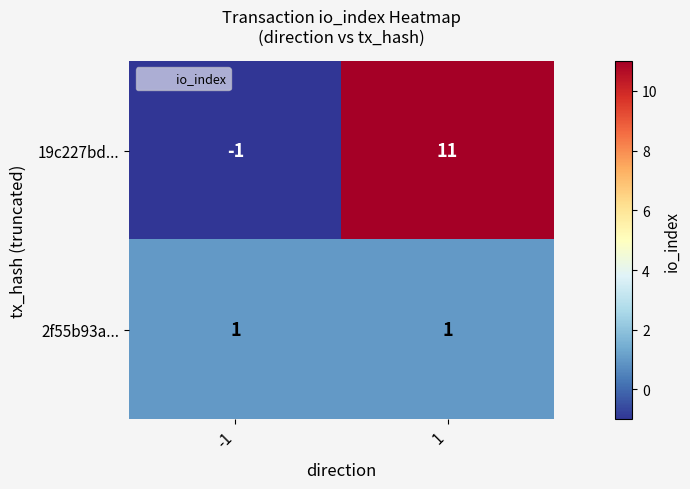

The 19c227bd... series shows -2 at -1. True or false?

False